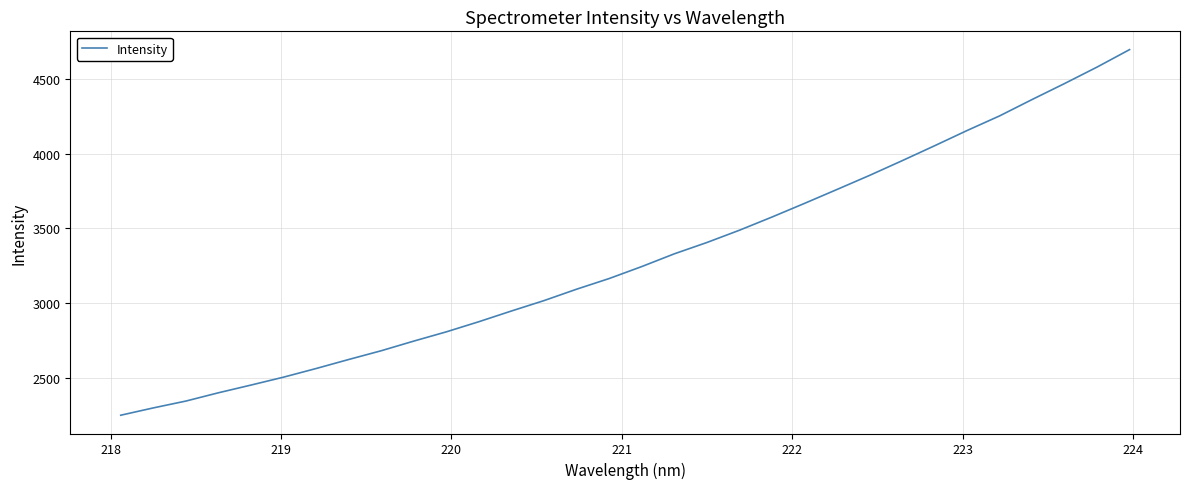

What is the maximum value shown in the chart?

4698.9